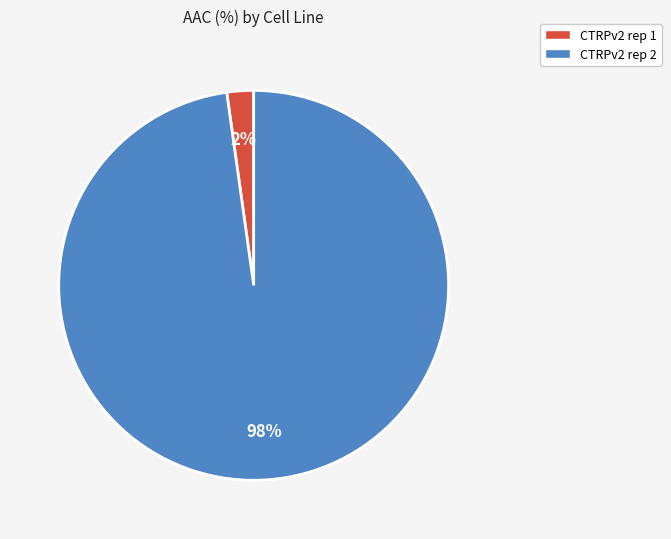

Which has a higher value, CTRPv2 rep 2 or CTRPv2 rep 1?

CTRPv2 rep 2